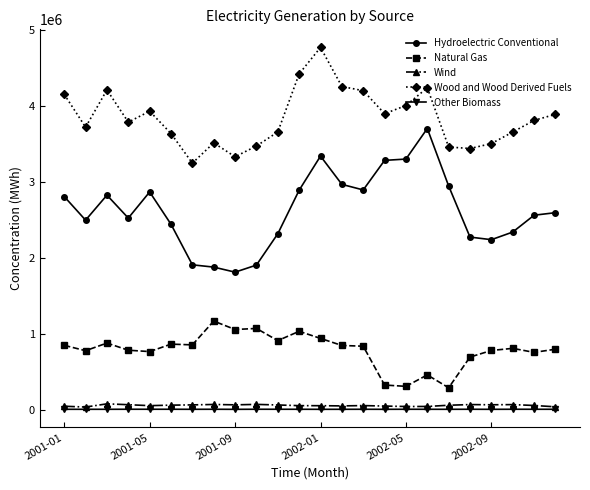

List the series in order of their peak value, lowest first.

Other Biomass, Wind, Natural Gas, Hydroelectric Conventional, Wood and Wood Derived Fuels